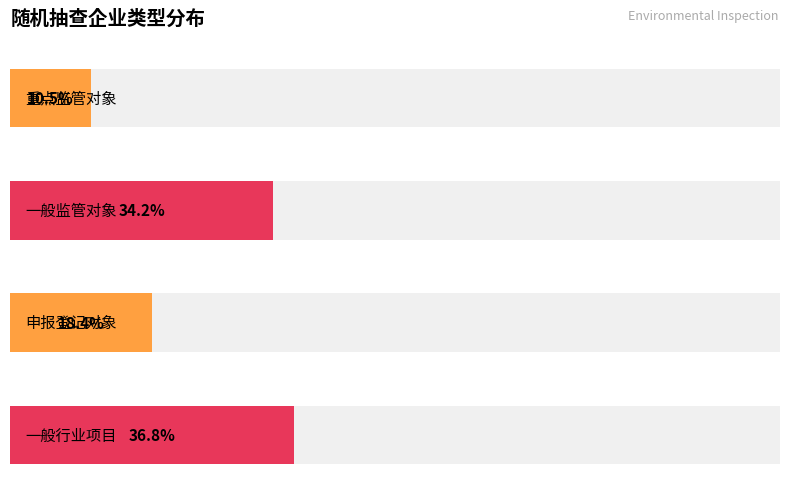

Which series has the widest spread of values?

重点监管对象